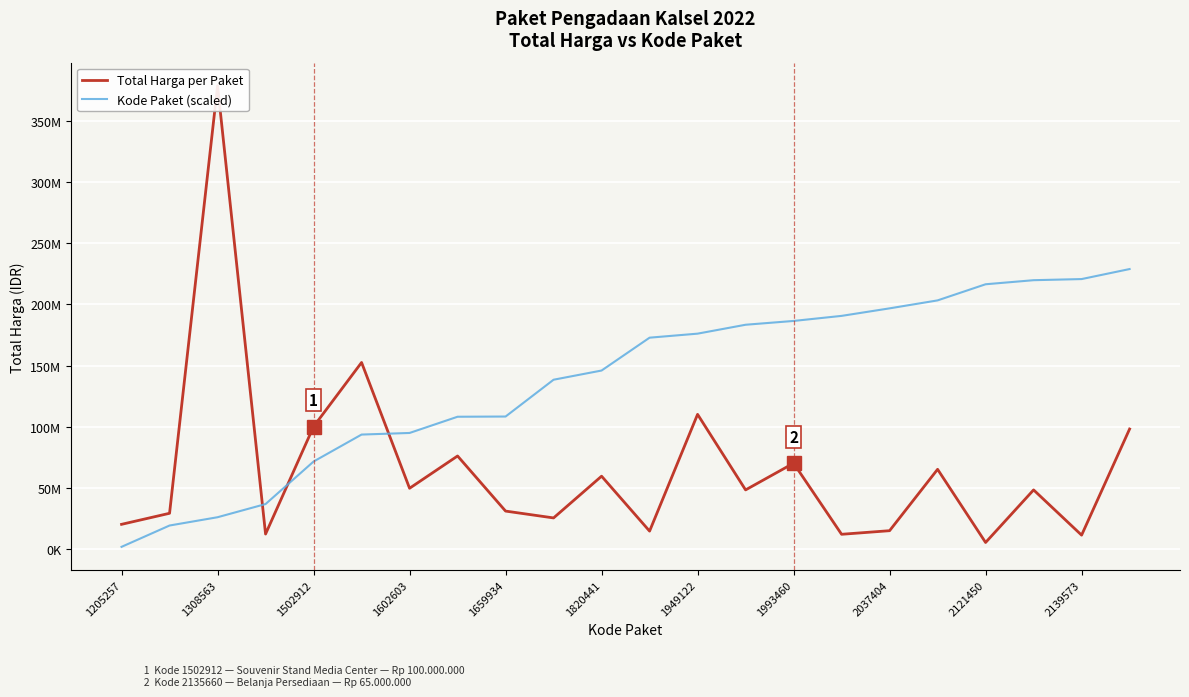

In Total Harga per Paket, how many points are lower than both neighbors (excluding endpoints)?

8